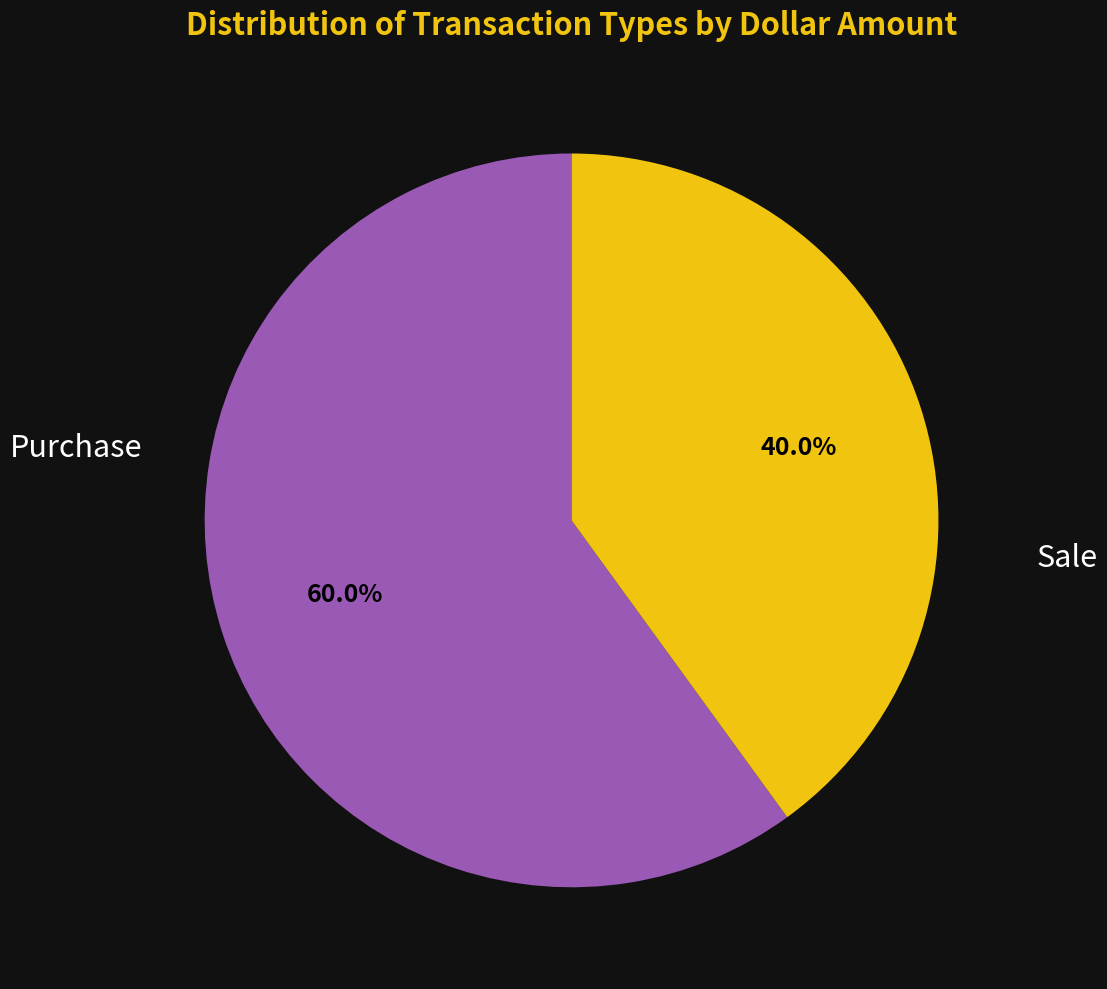

Is there any slice that represents more than half of the pie?

Yes